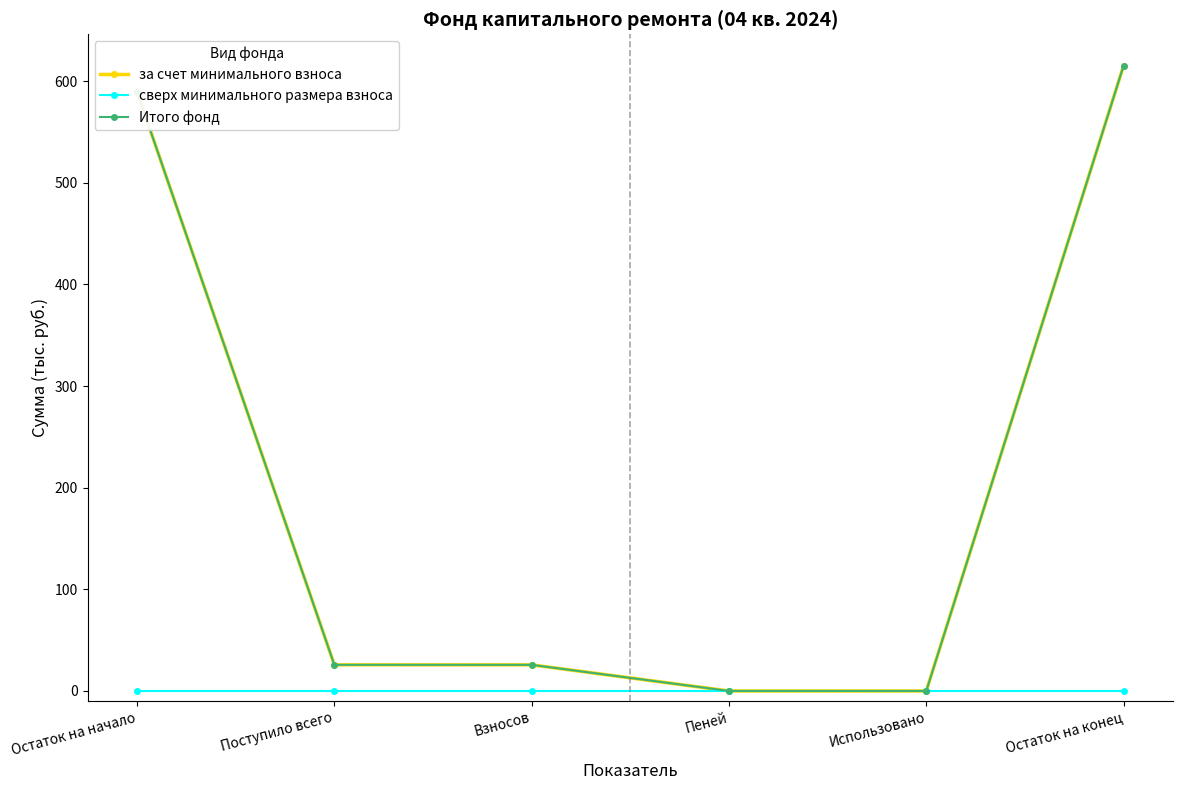

Between Поступило всего and Использовано, which is larger?

Поступило всего